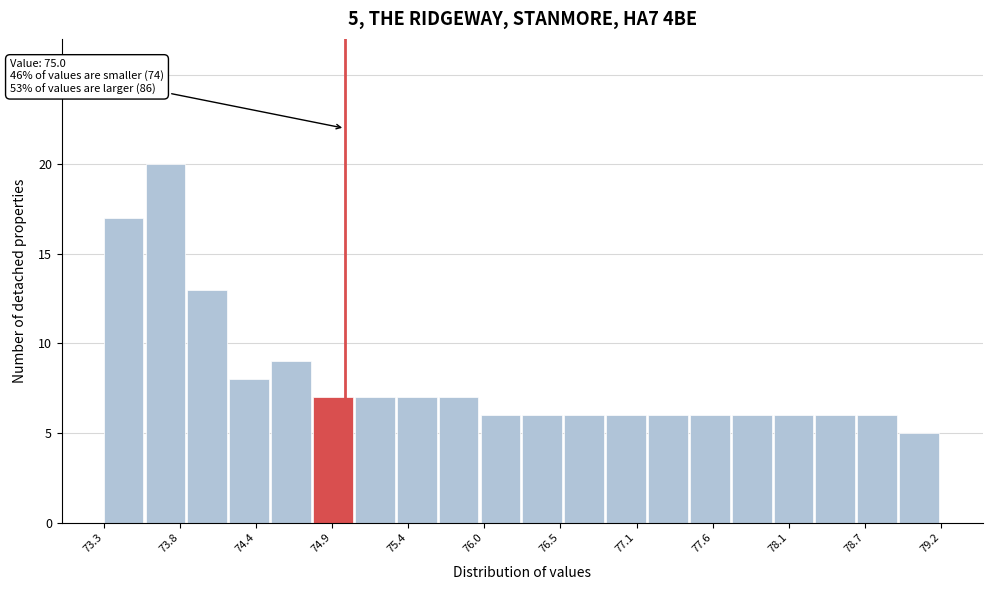

Read against the x-axis, roughly where is the centre of the tallest bar?

73.7